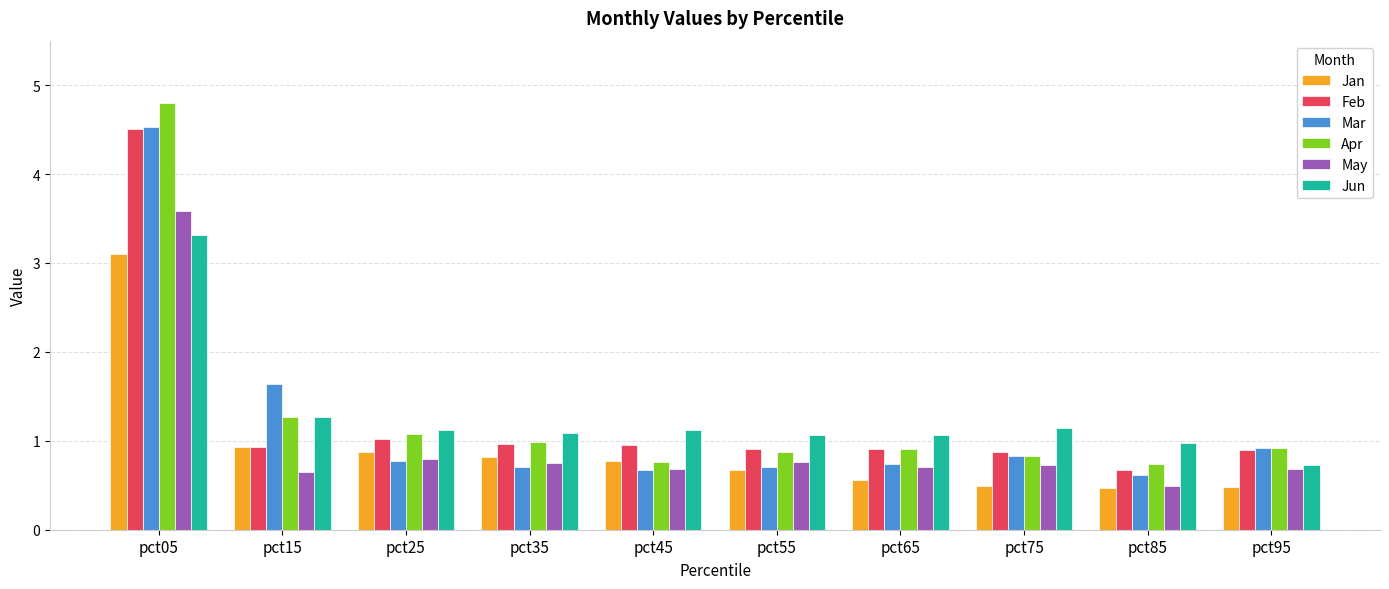

What is the difference between the second highest and second lowest values in the Jan series?

0.4